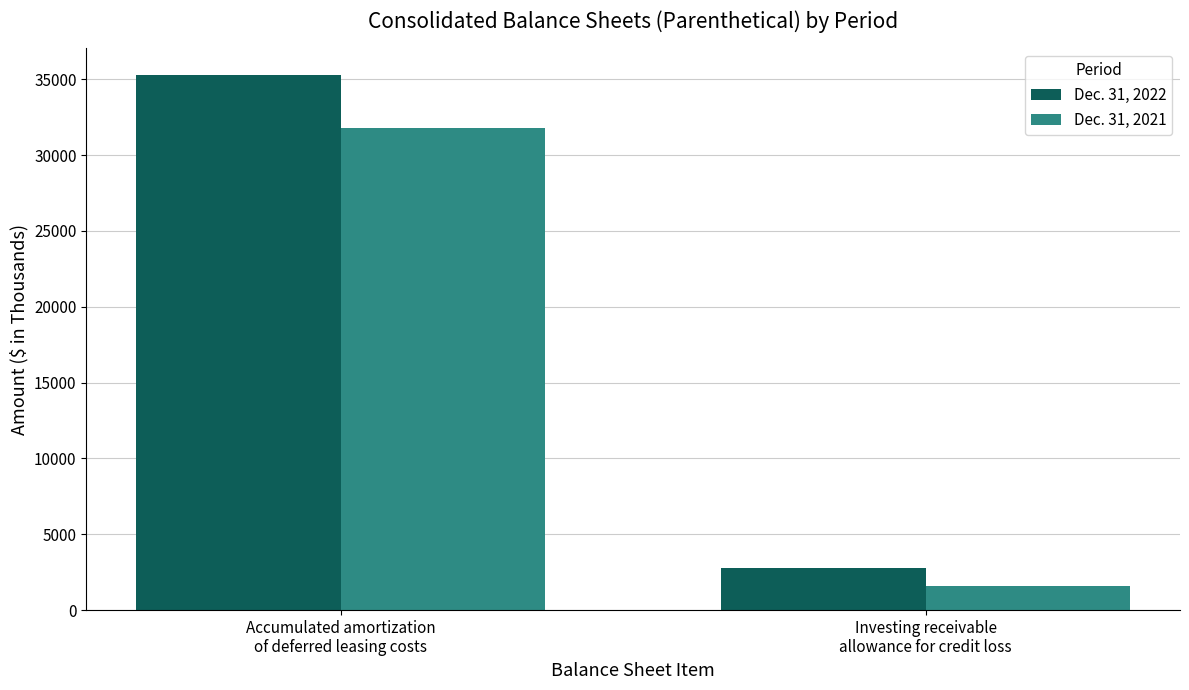

The Dec. 31, 2022 series shows 35270 at Accumulated amortization
of deferred leasing costs. True or false?

True